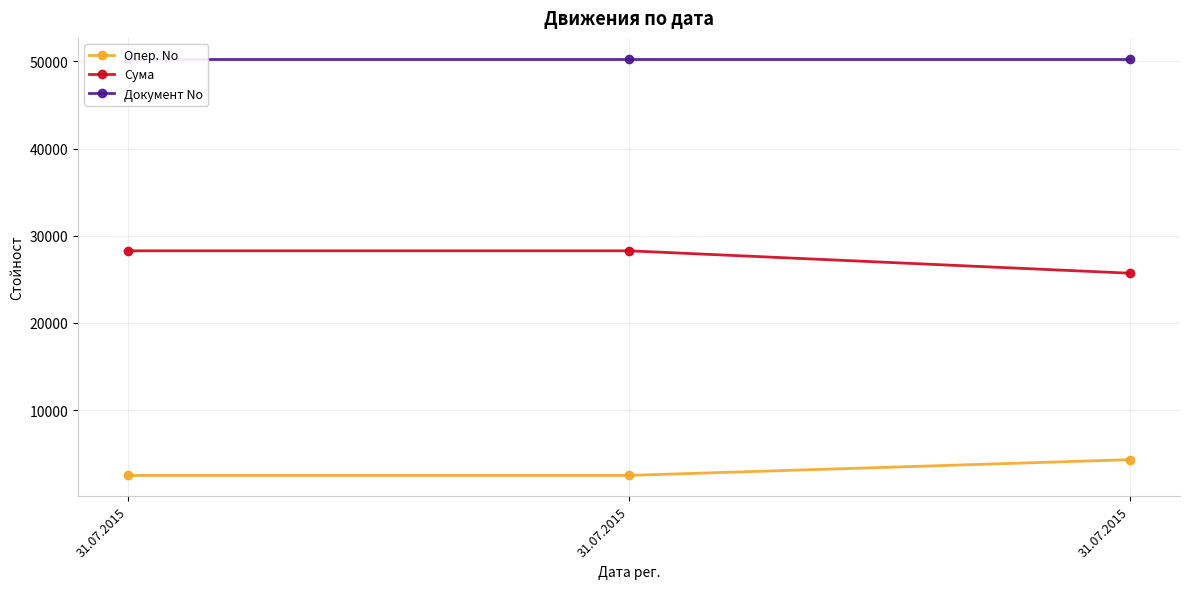

List the series in order of their overall mean, highest first.

Документ No, Сума, Опер. No